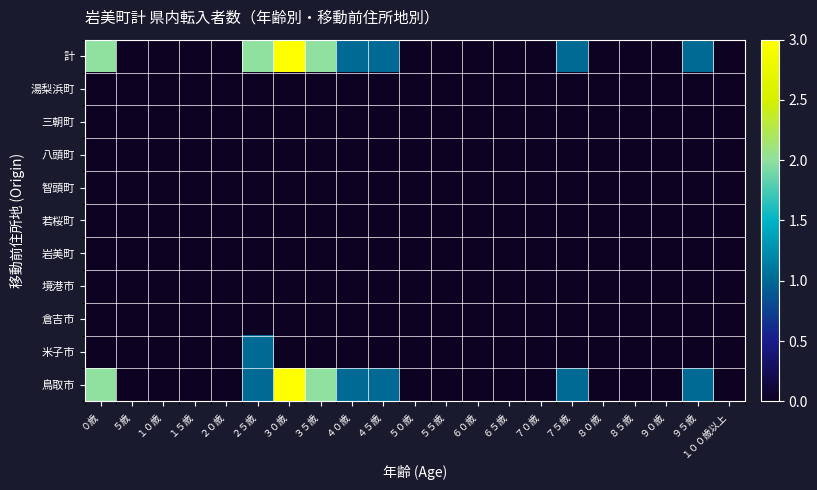

Rank the series by their maximum value, from highest to lowest.

鳥取市, 計, 米子市, 倉吉市, 境港市, 岩美町, 若桜町, 智頭町, 八頭町, 三朝町, 湯梨浜町